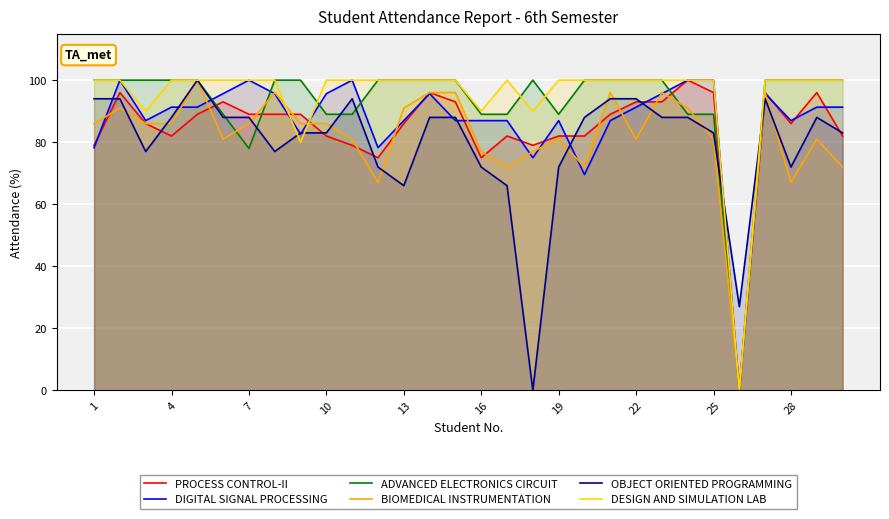

How many series are shown in this chart?

6